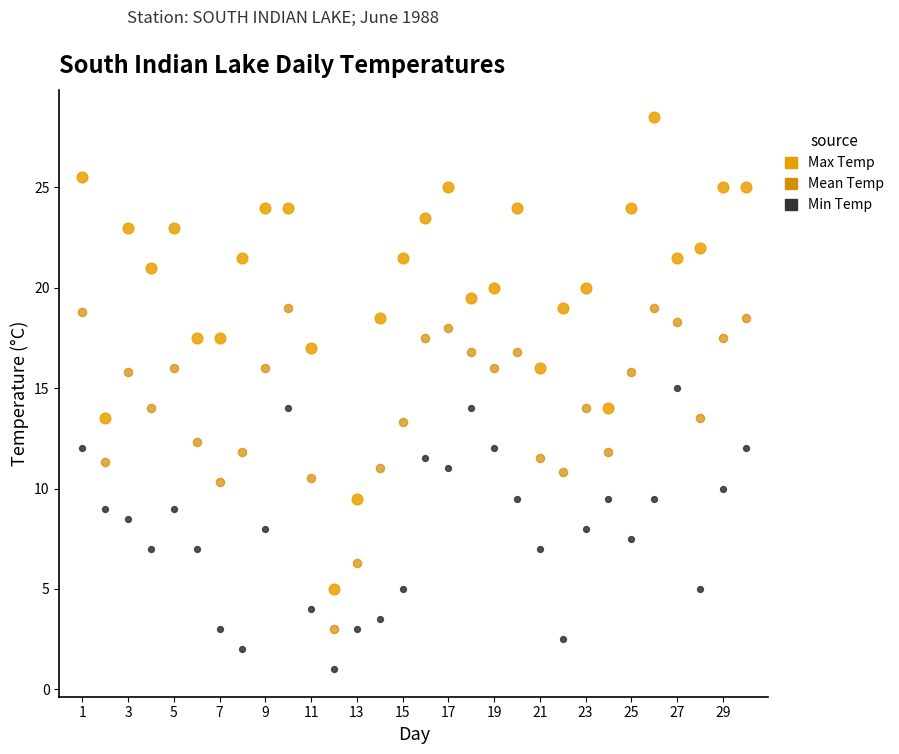

Which series contains the lowest Y value?

Min Temp